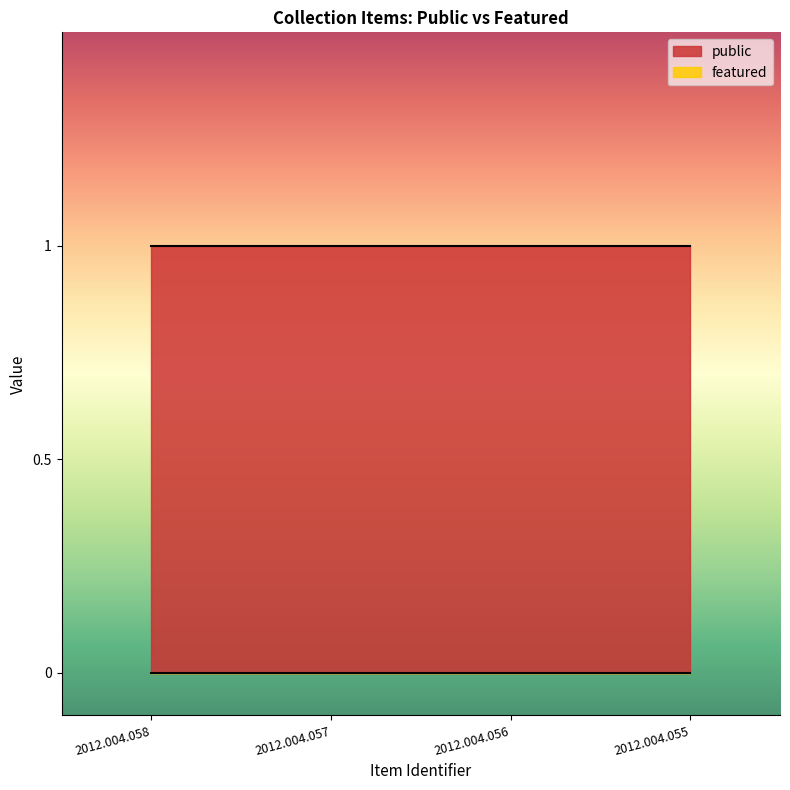

Reading right to left, extract all data points from this chart.

public: 1	1	1	1
featured: 0	0	0	0